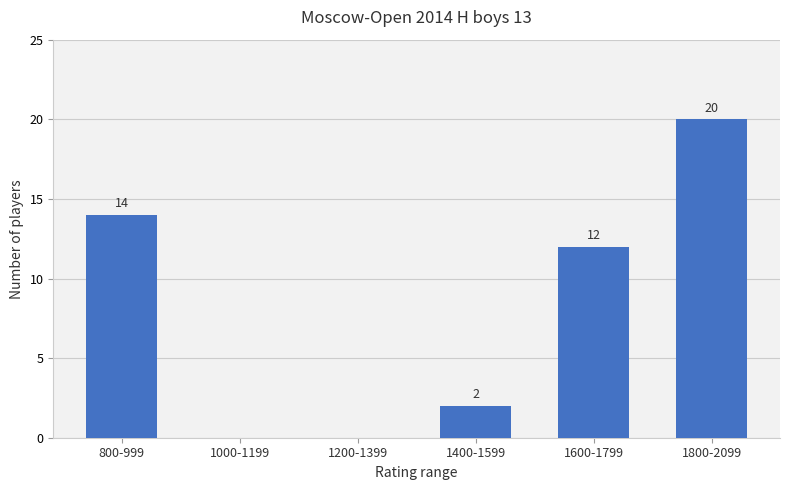

Which label corresponds to the largest value in the chart?

1800-2099